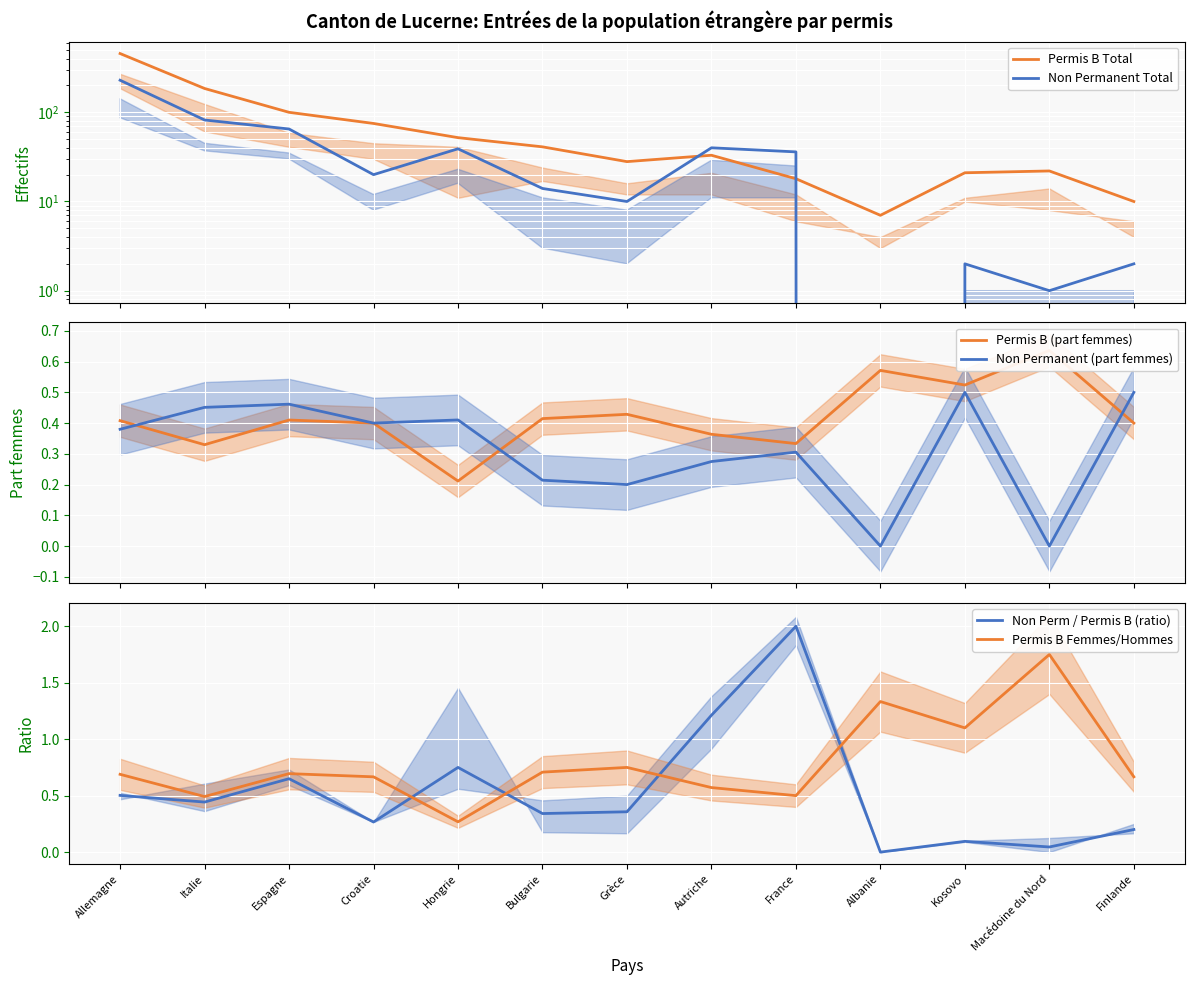

What is the difference between the Non Permanent Total values at Finlande and Autriche?

38.0